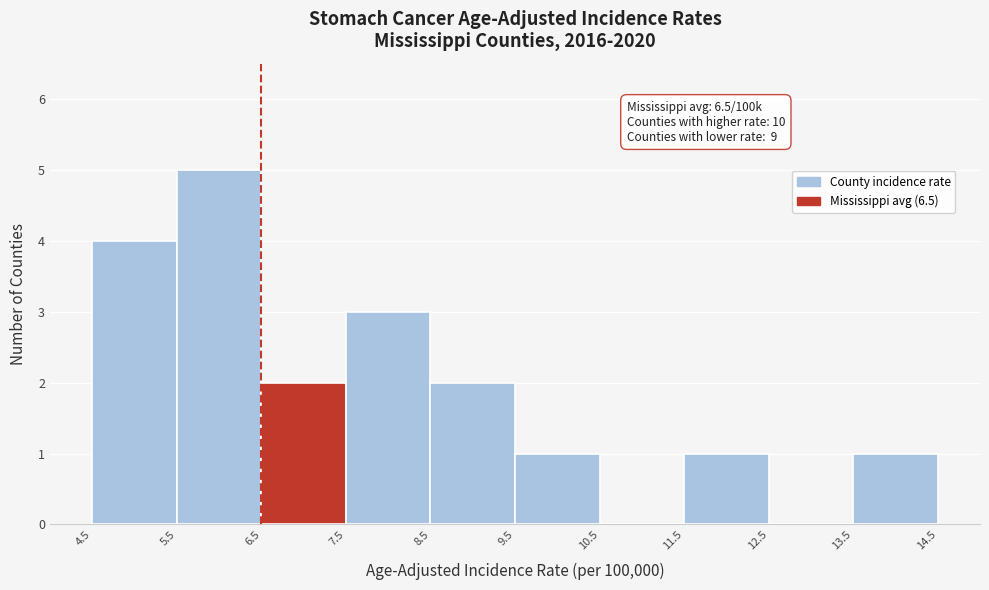

Which range on the x-axis has the tallest bar?

5.5 to 6.5